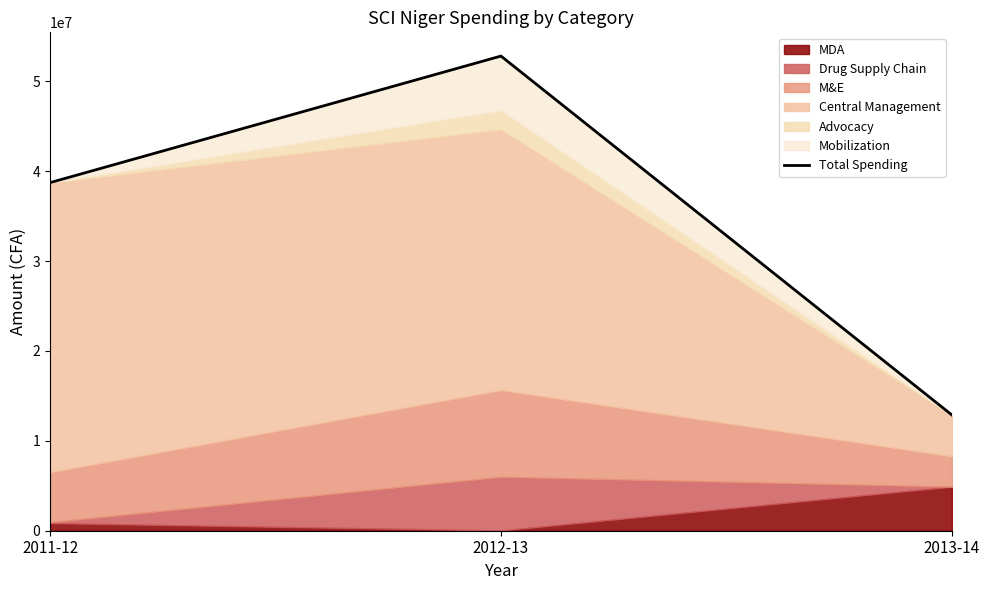

At which label does the data first exceed 38723177?

2012-13